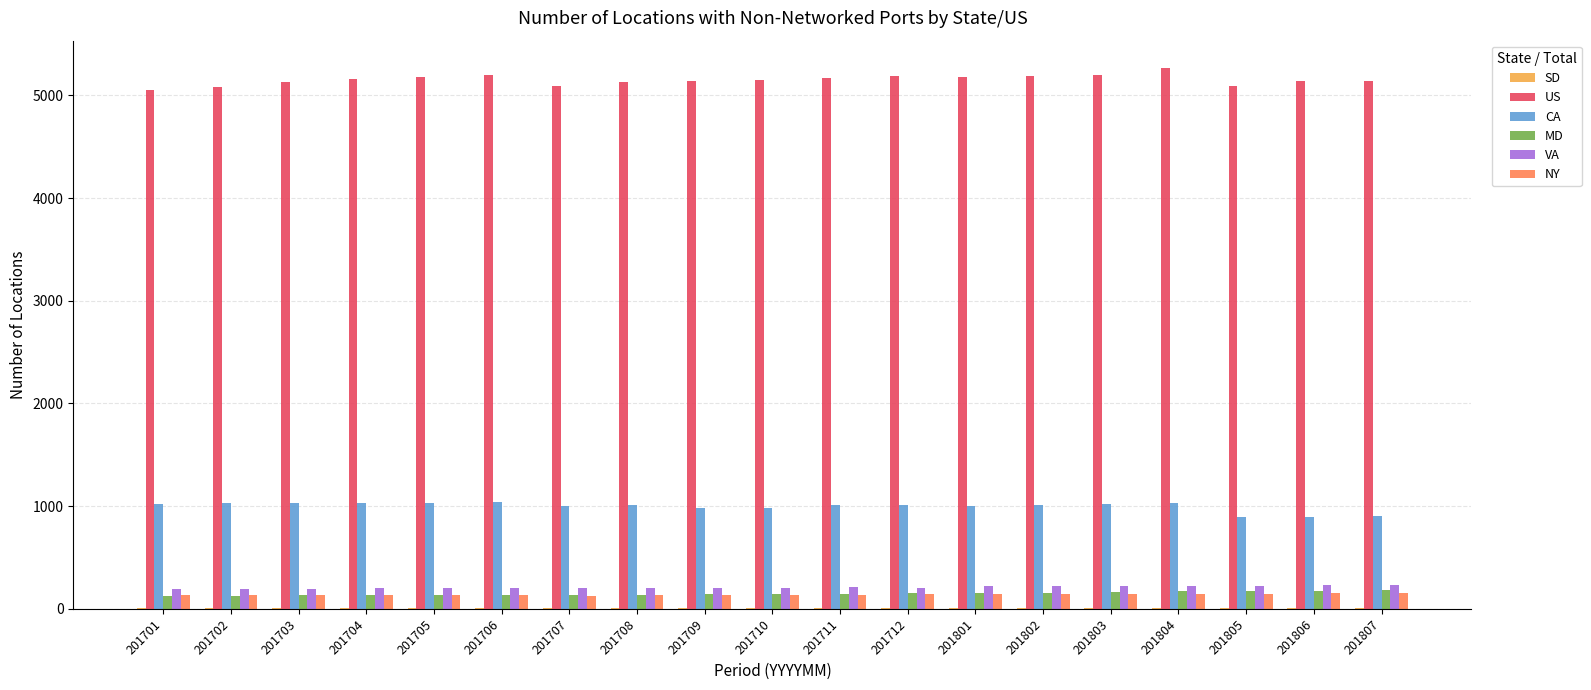

What is the greatest value displayed?

5269